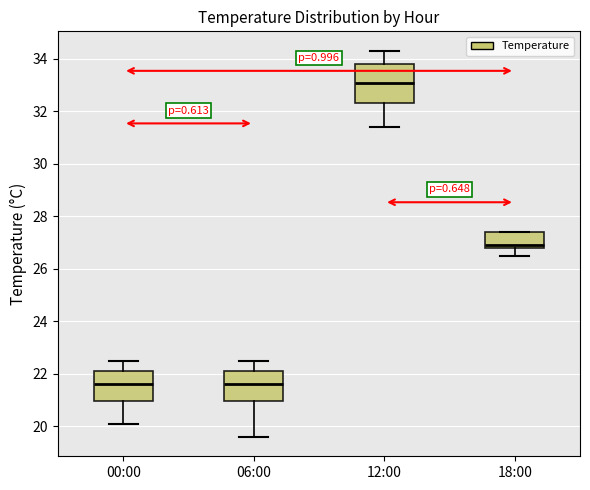

Reading left to right, transcribe this box plot: for each box, give where its median line is, the range the box spans, and where its two whiskers end, as read against the y-axis. The values are not printed on the chart, so give them approximately, as read against the axis.

00:00: median 21.6, box 21.0 to 22.2, whiskers 20.2 to 22.6
06:00: median 21.6, box 21.0 to 22.2, whiskers 19.6 to 22.6
12:00: median 33.0, box 32.4 to 33.8, whiskers 31.4 to 34.4
18:00: median 27.0, box 26.8 to 27.4, whiskers 26.6 to 27.4